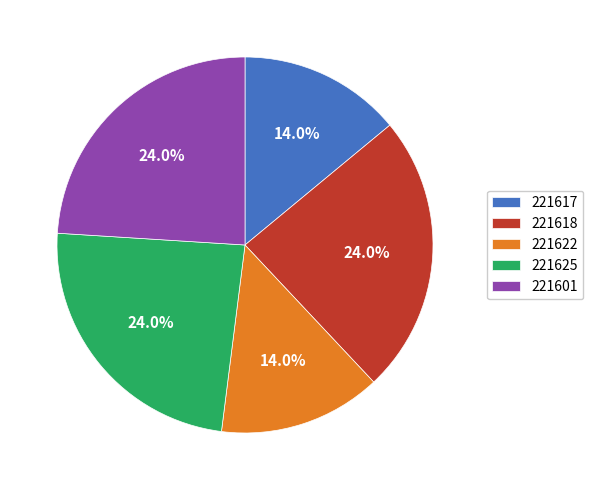

Does any single category account for the majority?

No